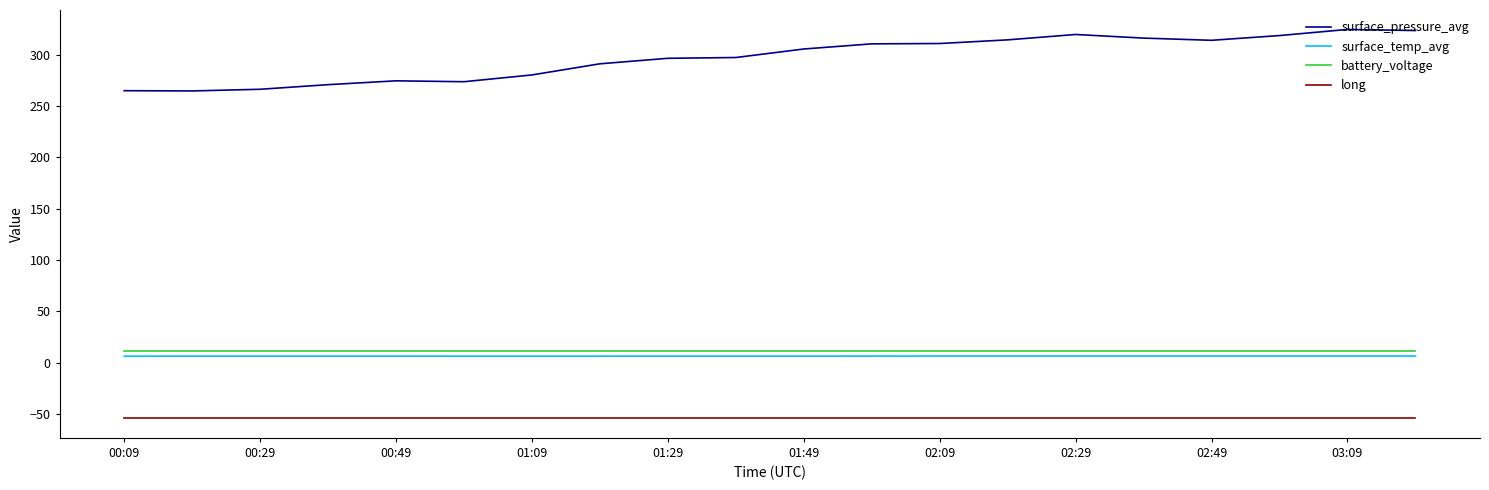

Is this an area chart (filled region under the line)?

No